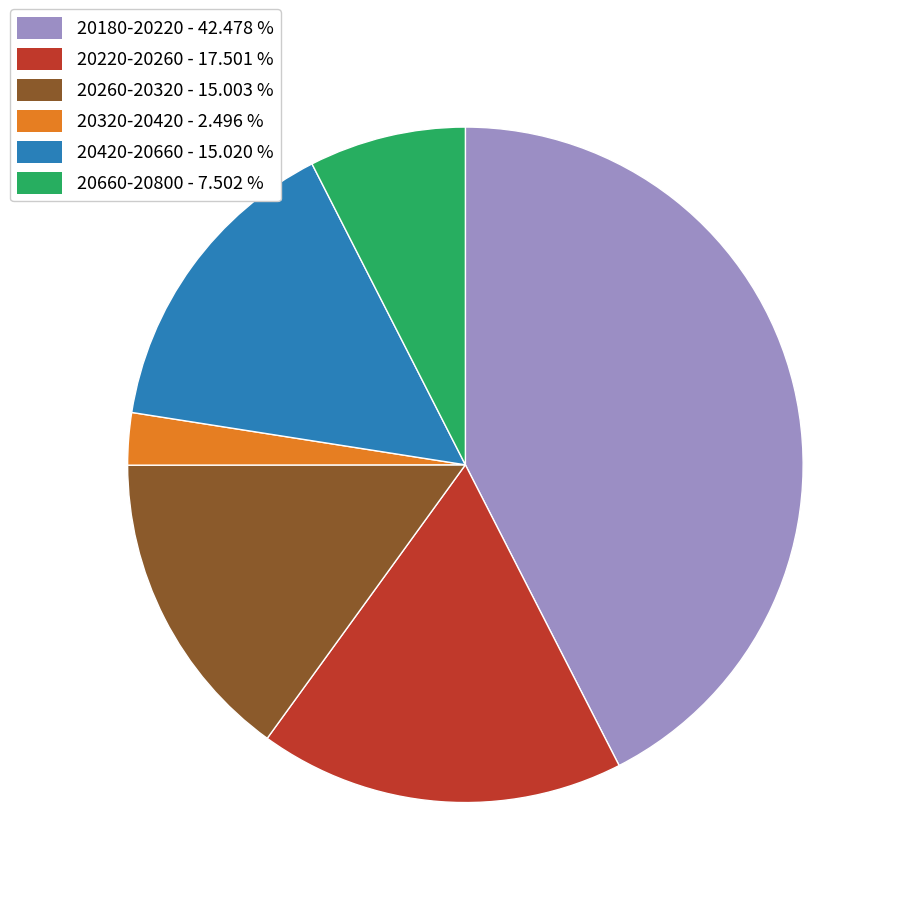

What is the smallest slice in the pie chart?

20320-20420 - 2.496 %